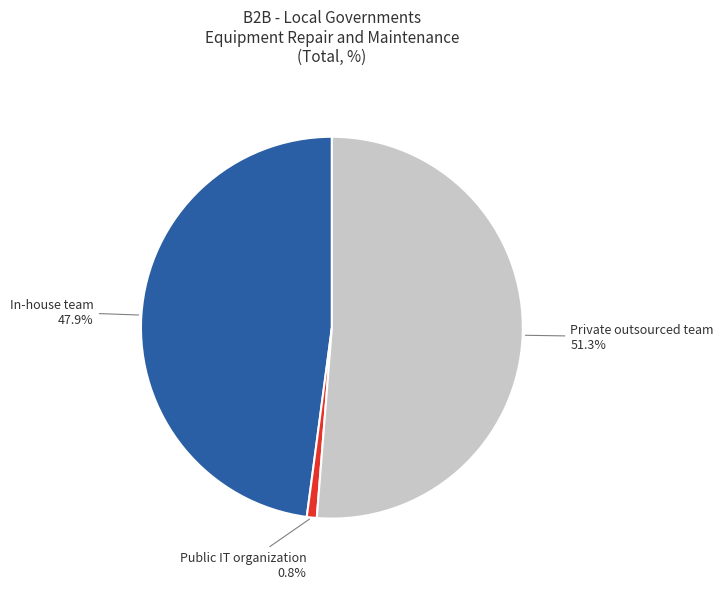

Does any single category account for the majority?

Yes